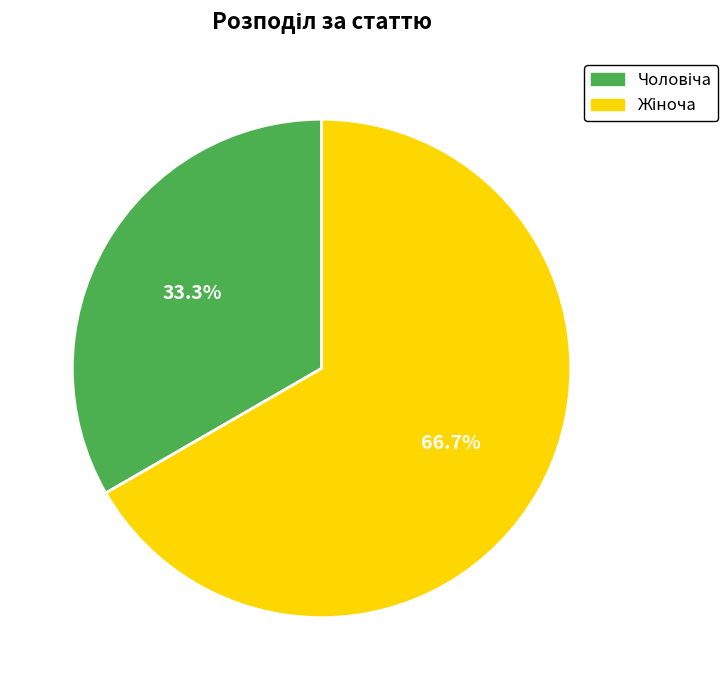

Is there a majority slice in this chart?

Yes